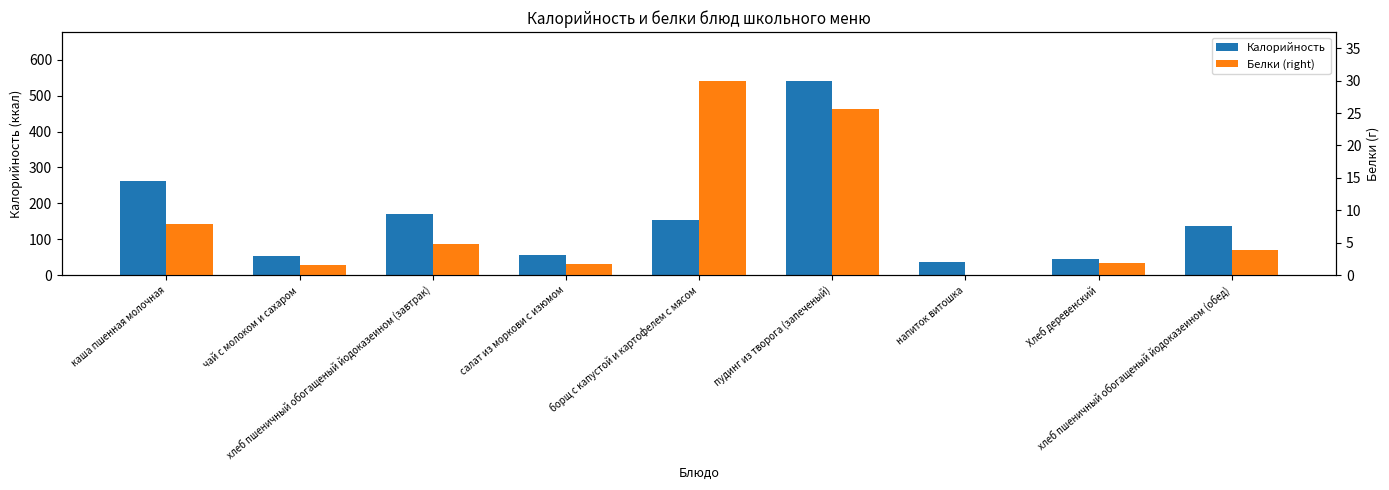

What is the difference between the Белки (right) values at пудинг из творога (запеченый) and чай с молоком и сахаром?

24.0